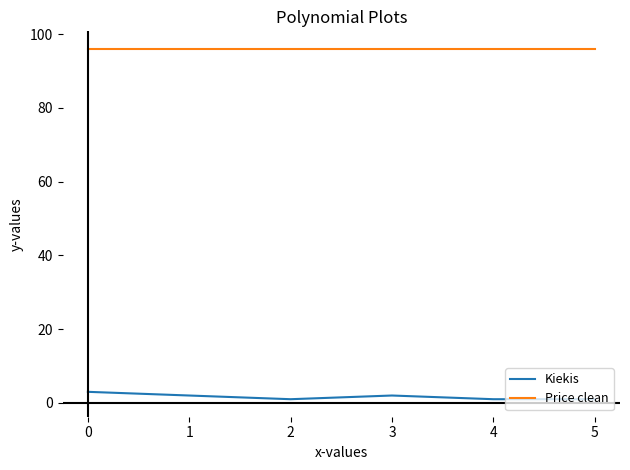

Is the value of Kiekis at 2 greater than the value of Price clean at 3?

No